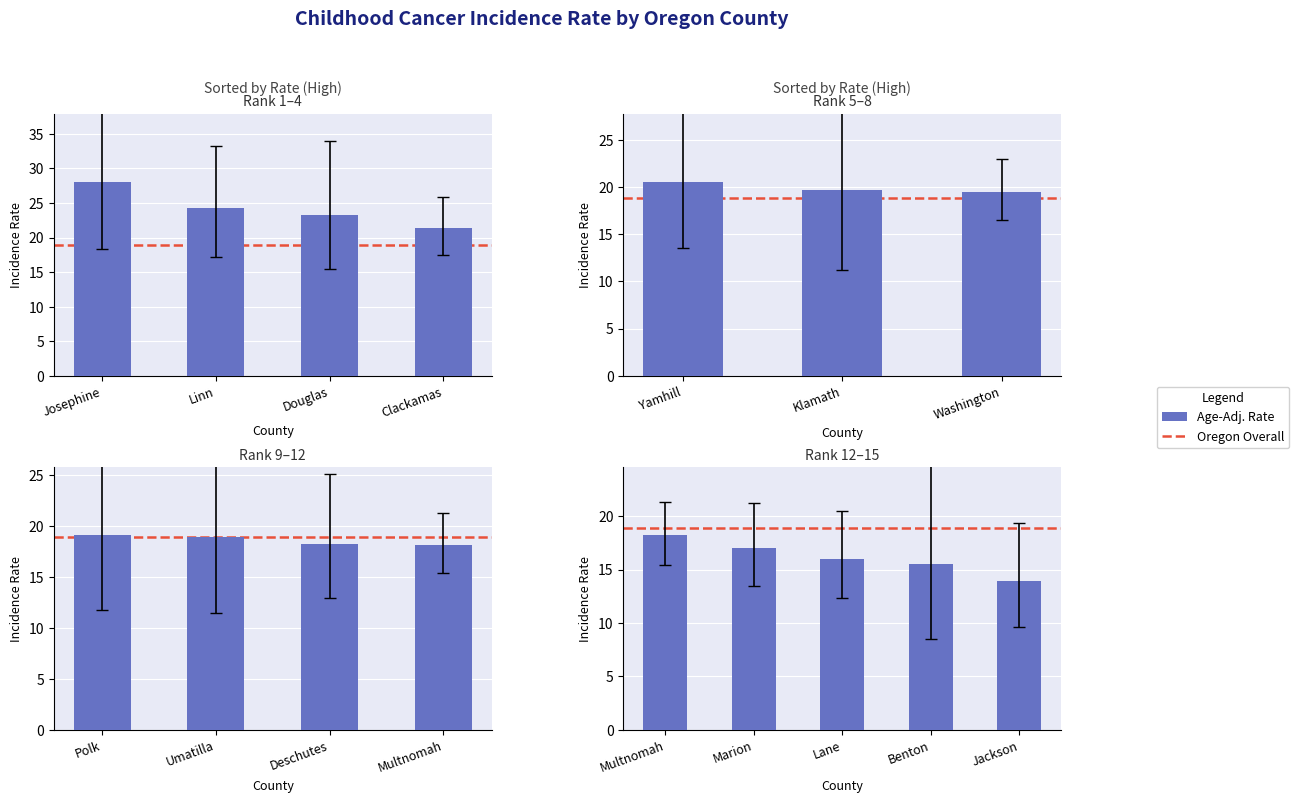

What is the lowest value of the Rate series?

13.9